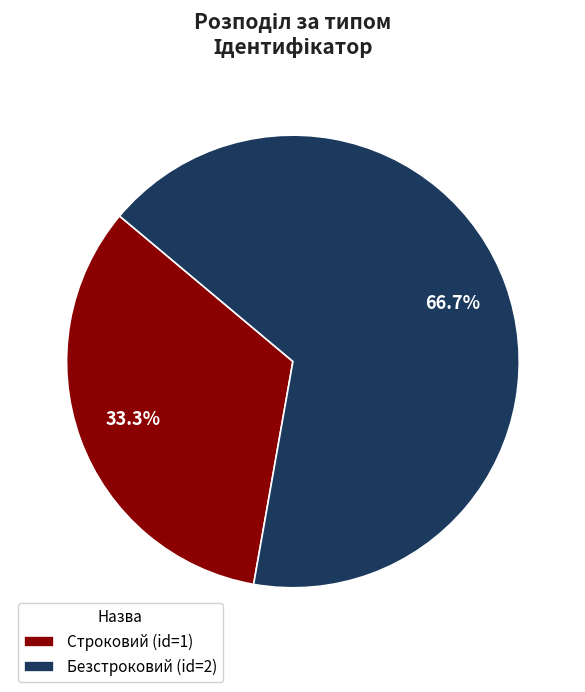

To the nearest percent, what is the average slice percentage?

50%